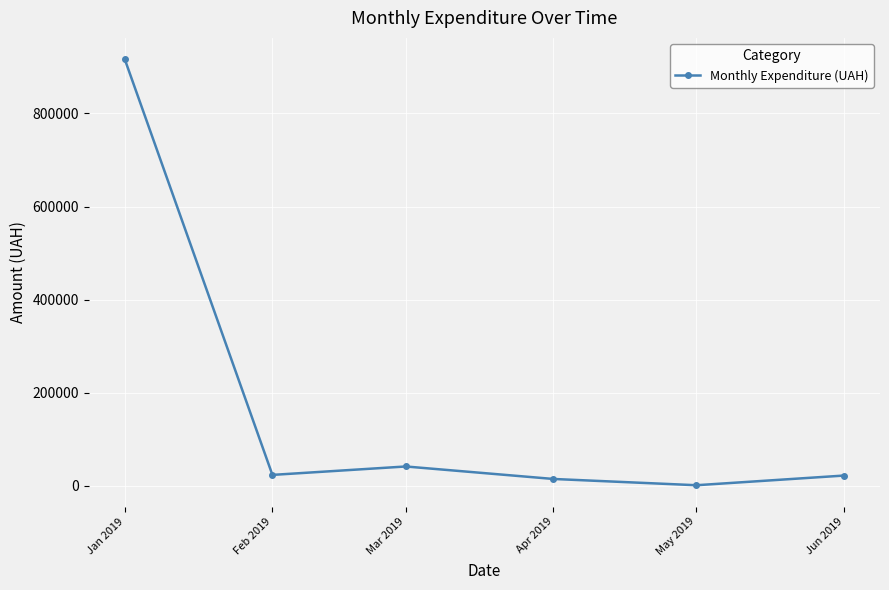

Which category has the highest value across all series?

Jan 2019